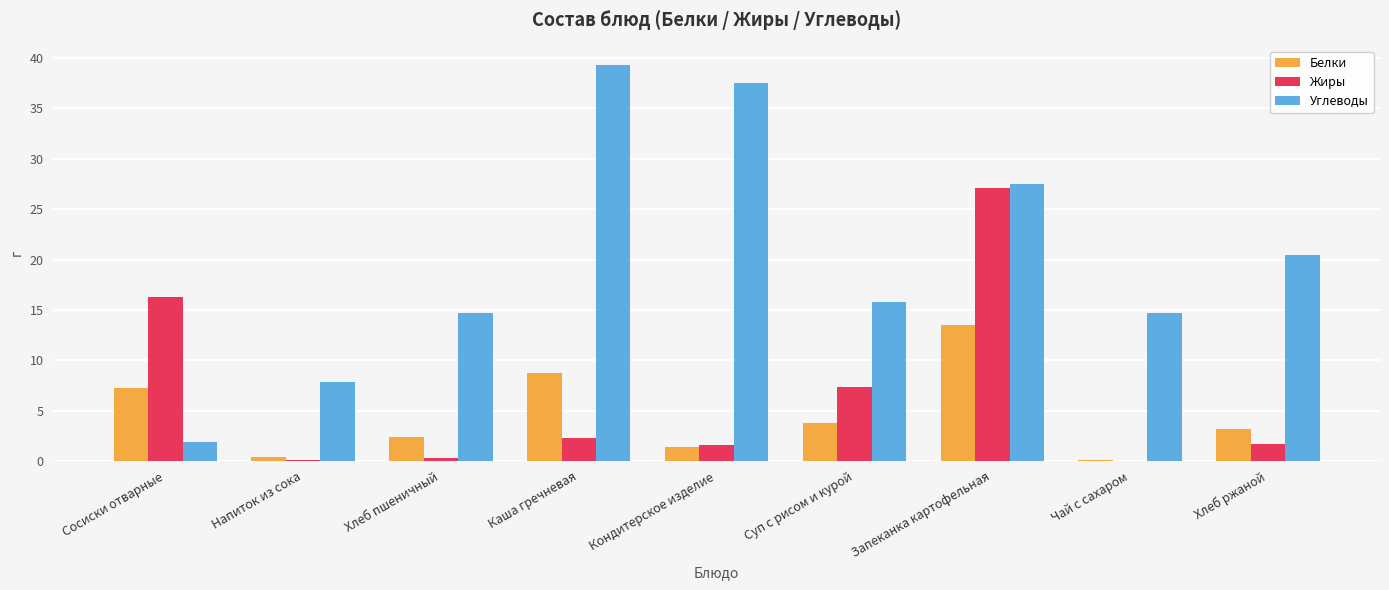

What is the approximate value of Жиры at Хлеб ржаной?

1.7